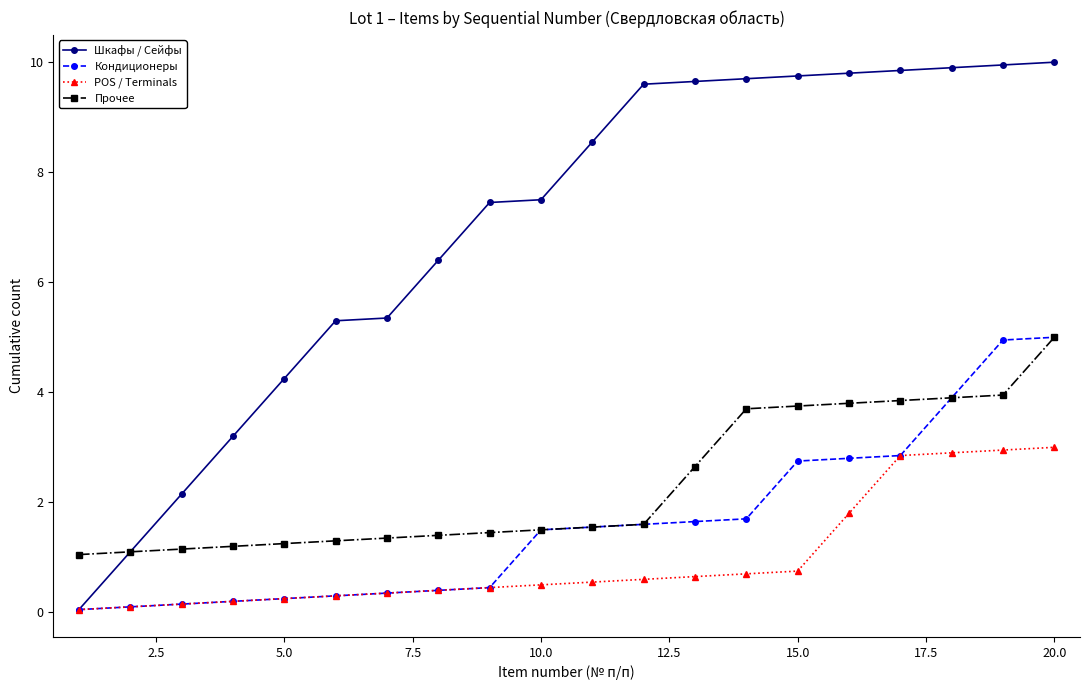

Which series has the widest spread of values?

Шкафы / Сейфы